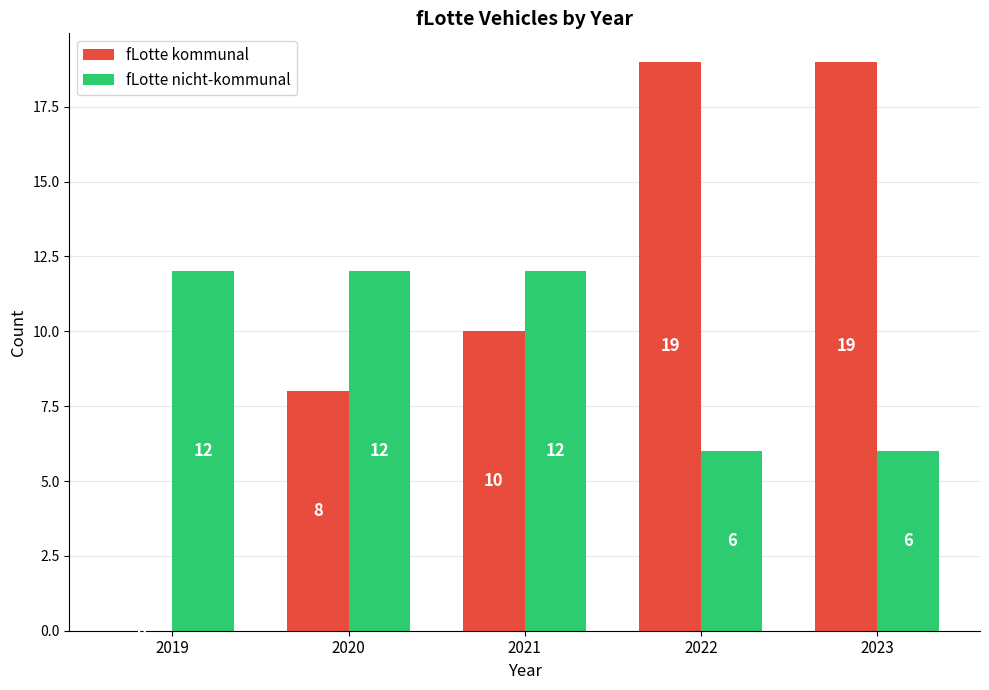

What is the sum of all fLotte kommunal values?

56